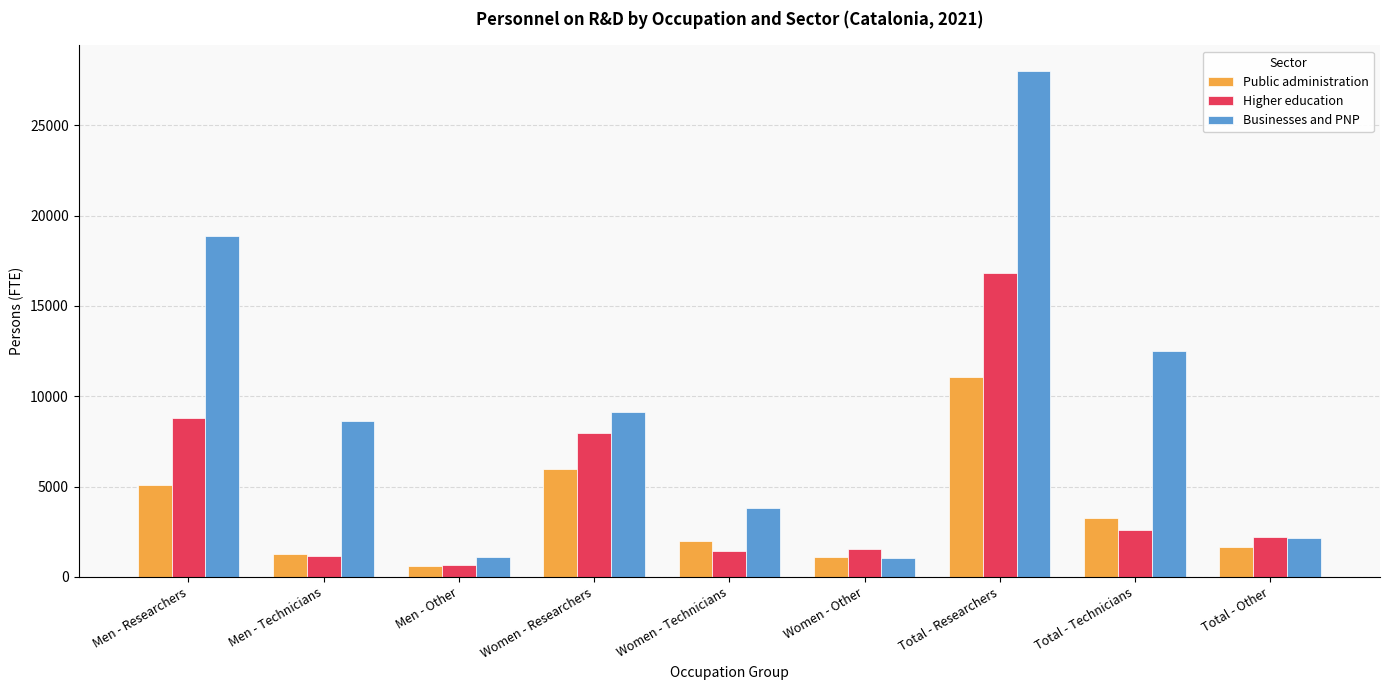

Which series has the largest range (max minus min)?

Businesses and PNP